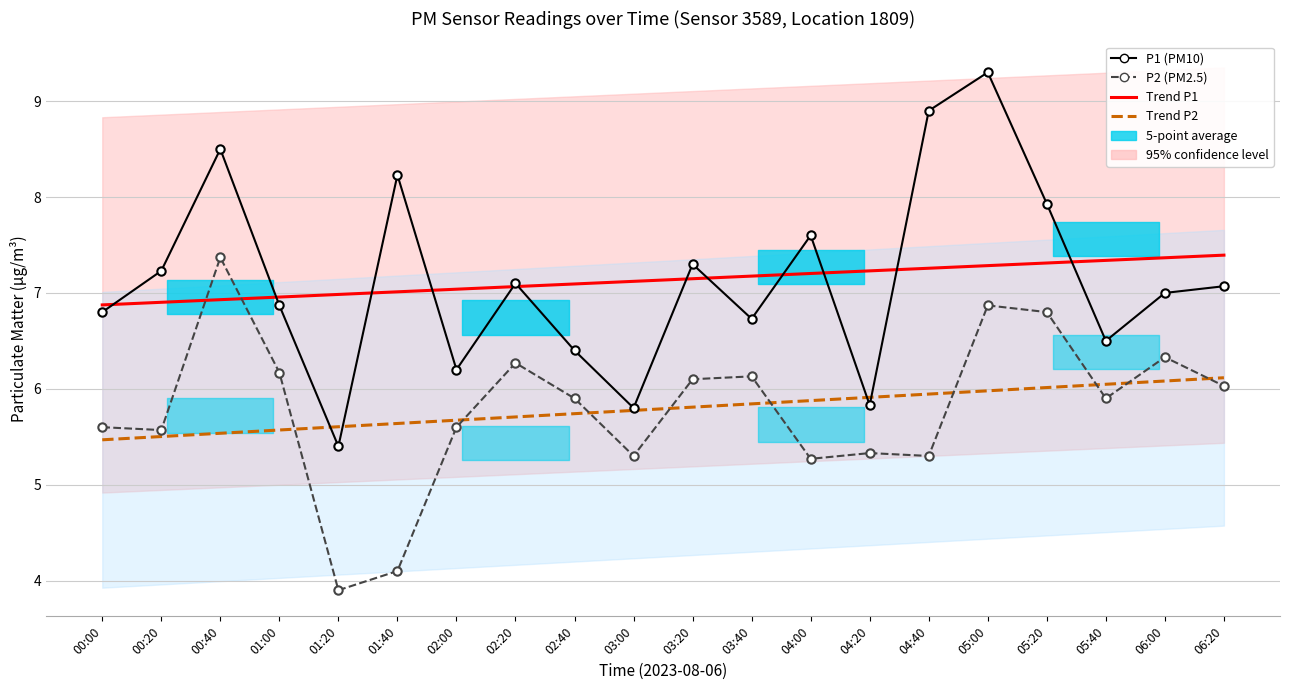

What is the total value across all series at 00:40?

28.3